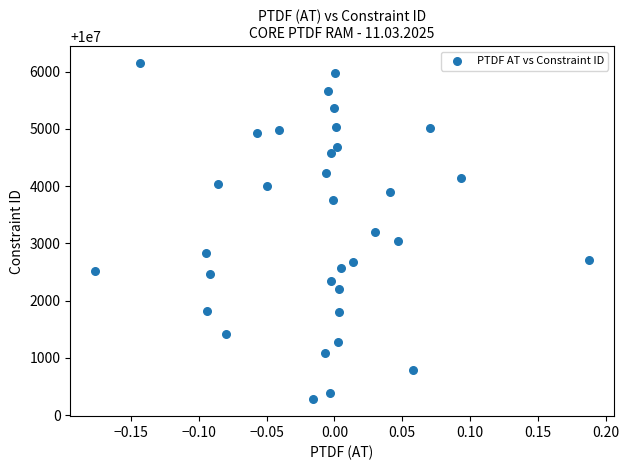

What is the range of Y values (max minus min)?

5877